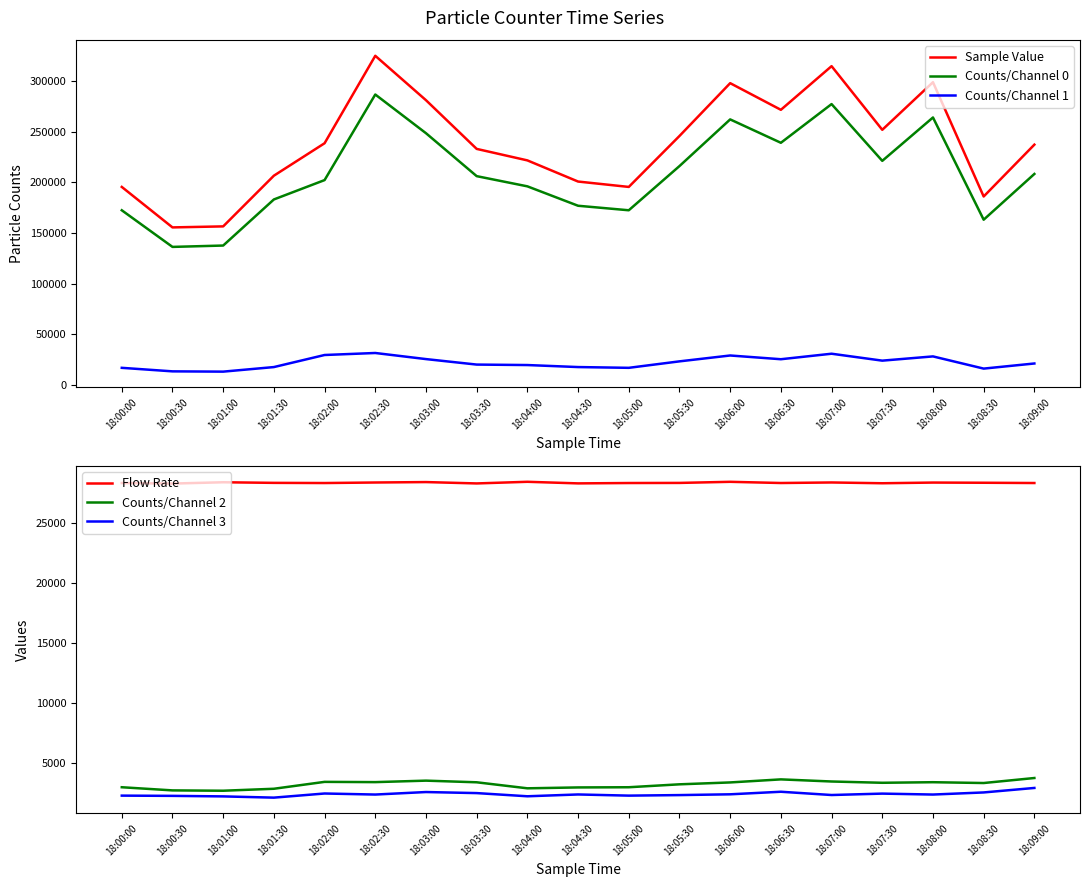

Is the value of Counts/Channel 2 at 18:02:30 greater than the value of Counts/Channel 3 at 18:07:30?

Yes